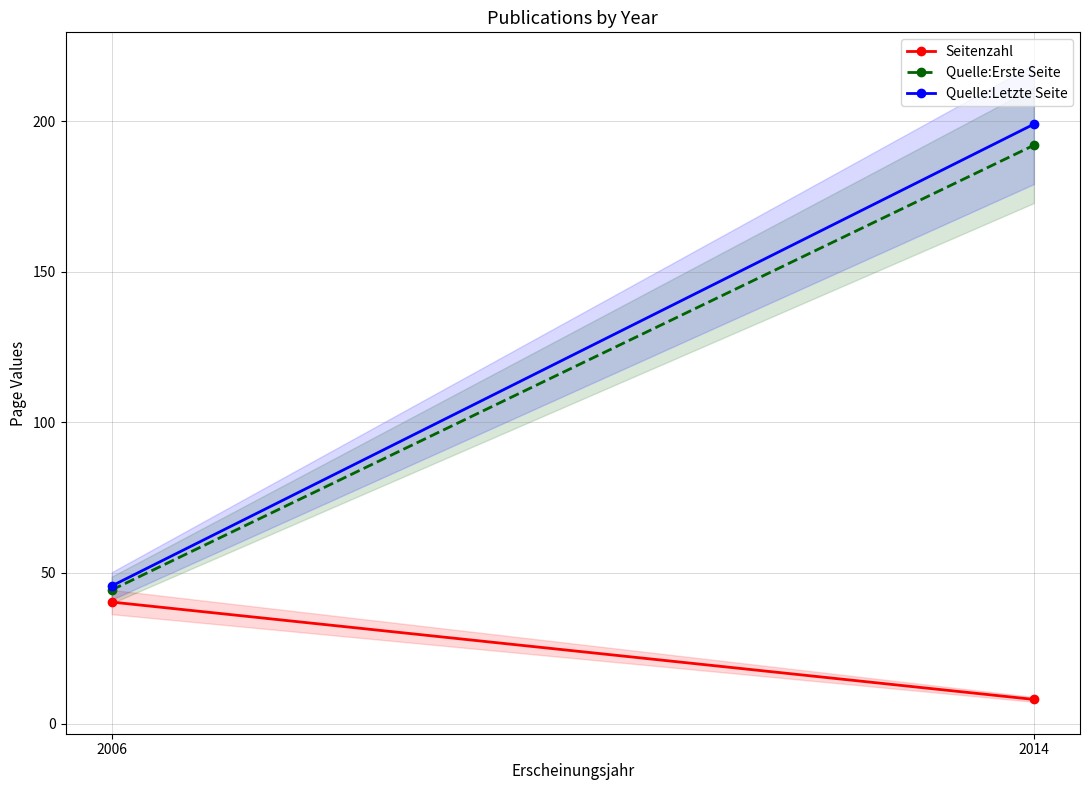

Reading left to right, list all the values displayed in this chart.

Seitenzahl: 2006=40.3	2014=8.0
Quelle:Erste Seite: 2006=44.3	2014=192.0
Quelle:Letzte Seite: 2006=45.7	2014=199.0